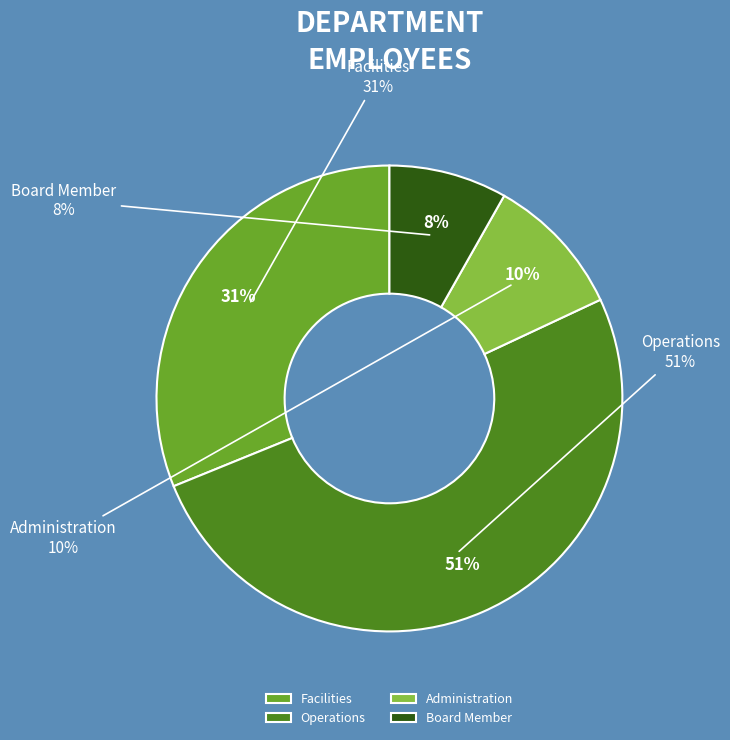

What is the largest slice in the pie chart?

Operations